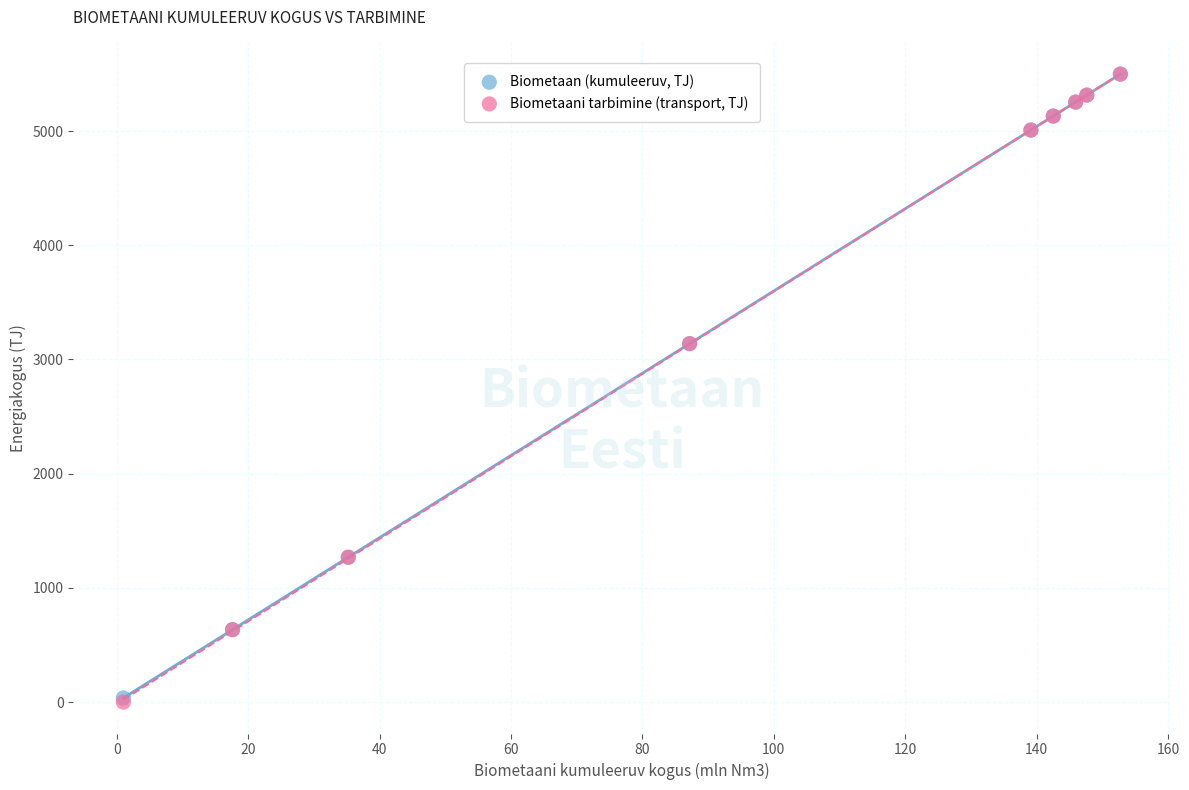

What are all the series names shown in the legend?

Biometaan (kumuleeruv, TJ), Biometaani tarbimine (transport, TJ)